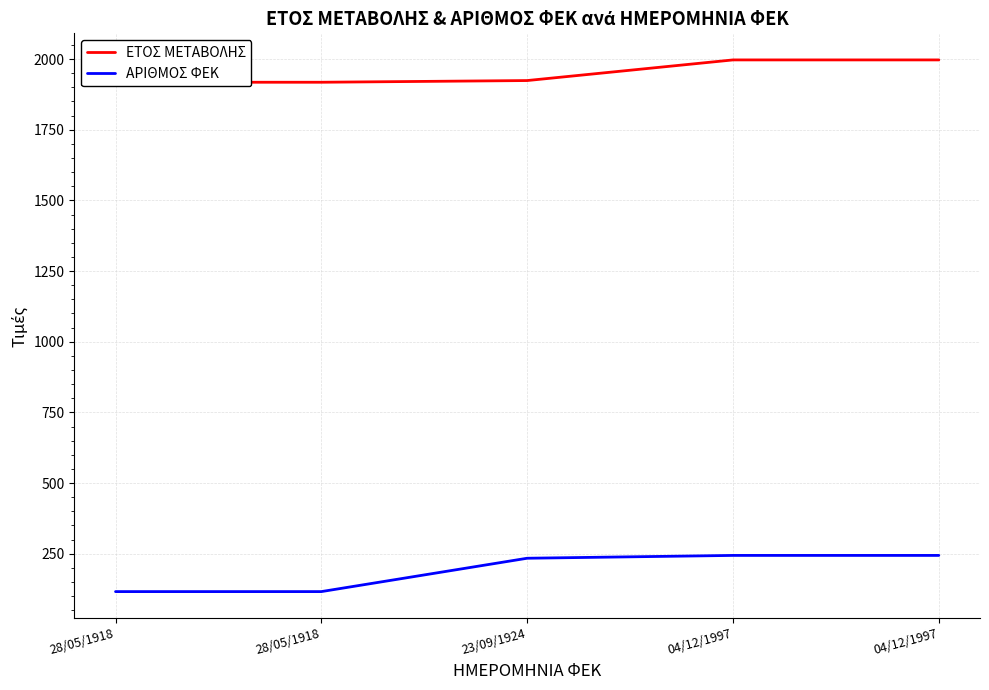

Where is ΑΡΙΘΜΟΣ ΦΕΚ nearest to the value 180?

23/09/1924